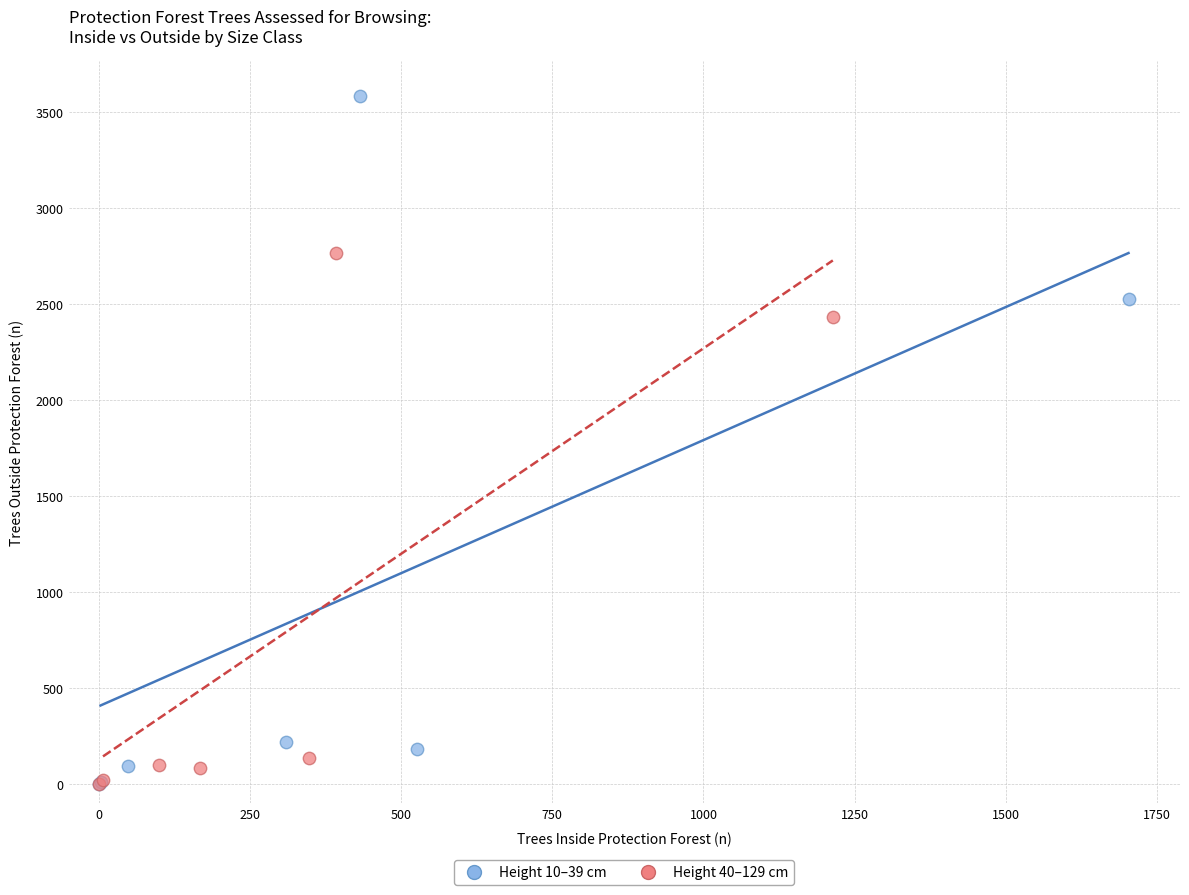

Which series has the largest Y range (max minus min)?

Height 10–39 cm